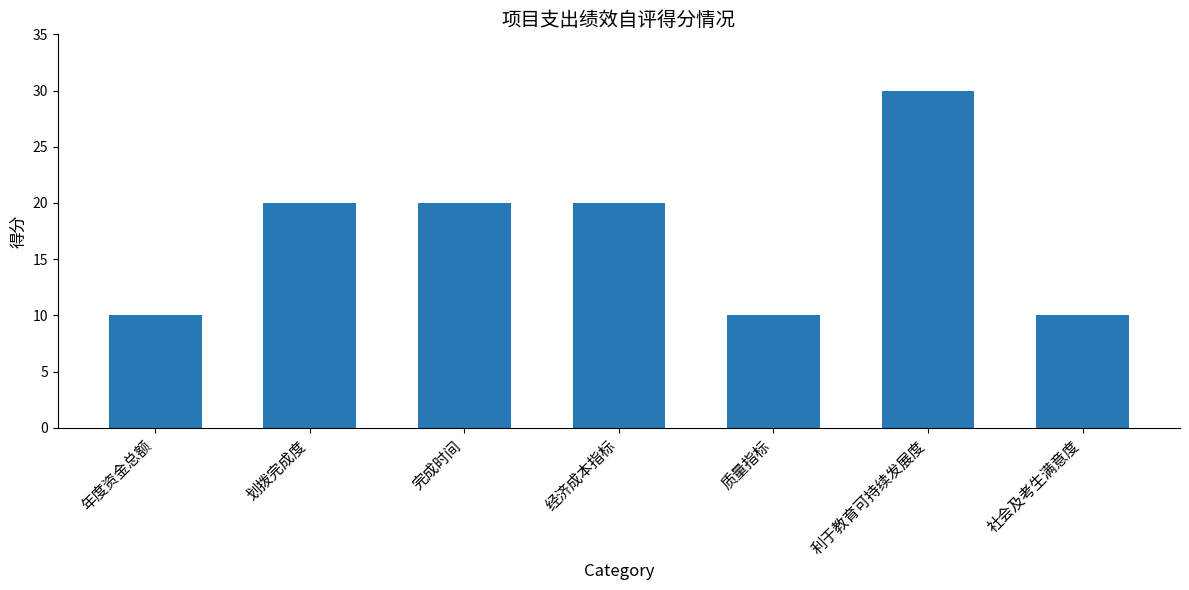

What position from the right is 质量指标?

3